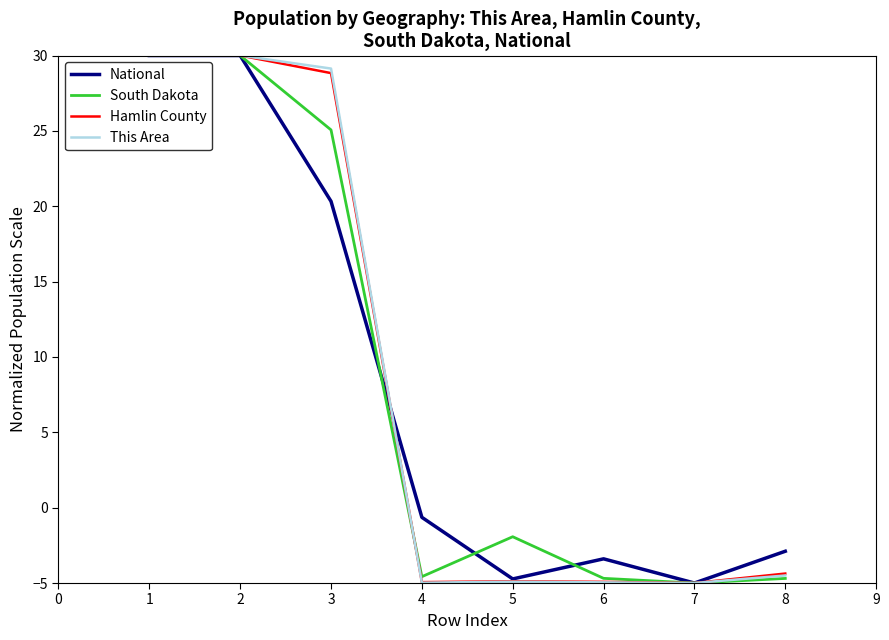

What is the sum of the This Area values at 4 and 3?

24.2